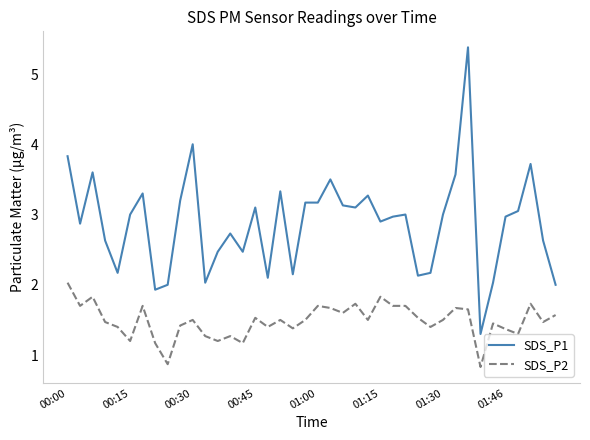

What are all the series names shown in the legend?

SDS_P1, SDS_P2